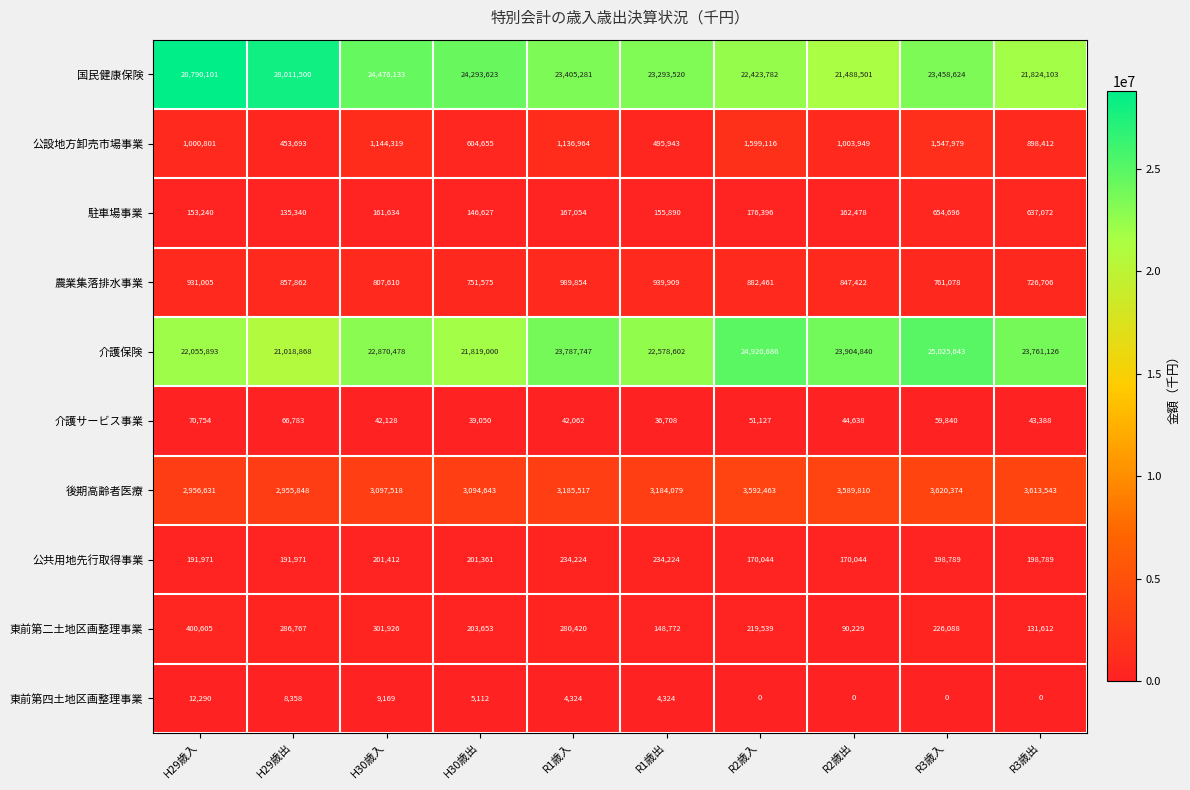

What is the total value across all series at H29歳出?

53986990